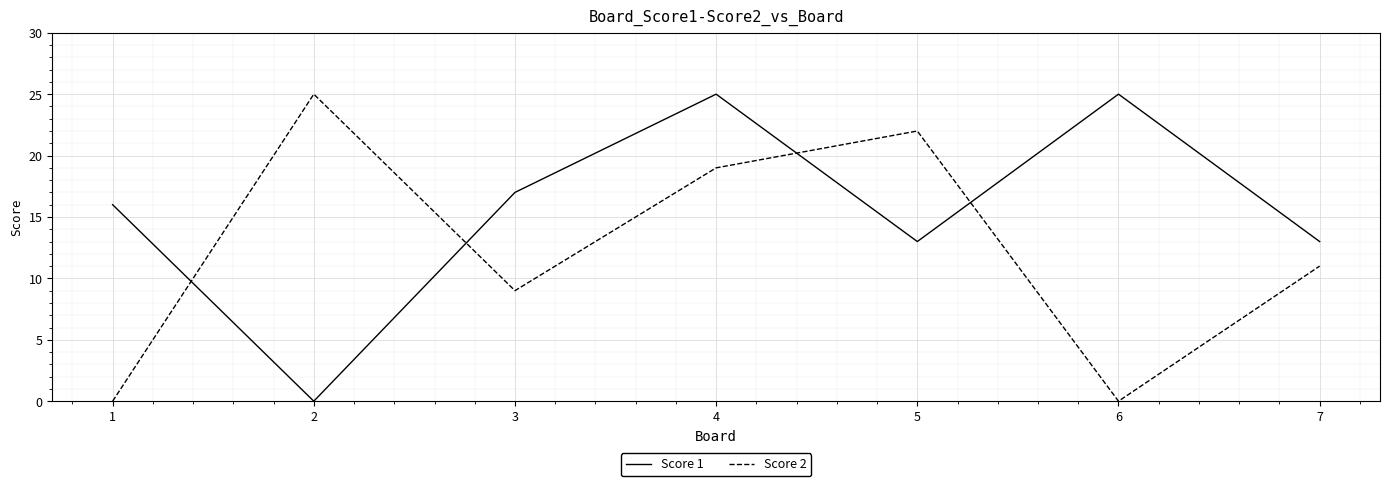

What is the average value of the Score 2 series?

12